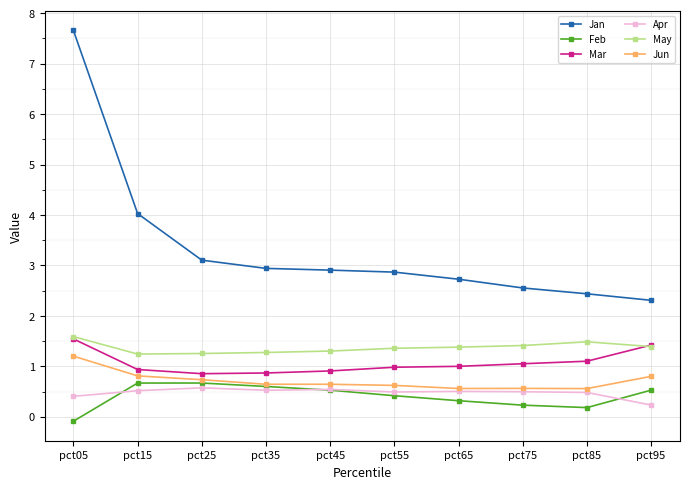

What is the value of the Feb point at the 10th from the left?

0.5